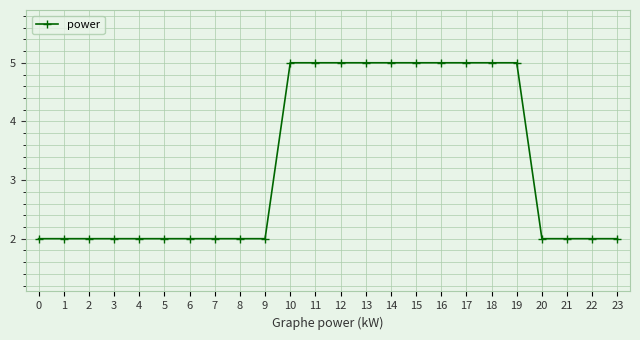

What is the ratio of the value at 5 to the value at 13?

0.4